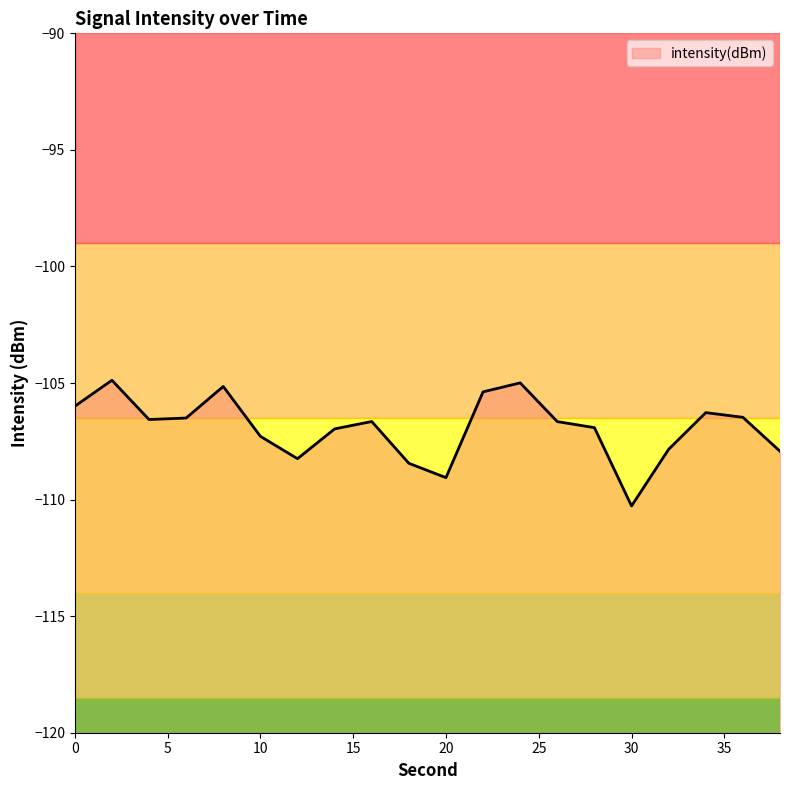

How many interior local valleys (lower than both neighbors) does the data have?

4